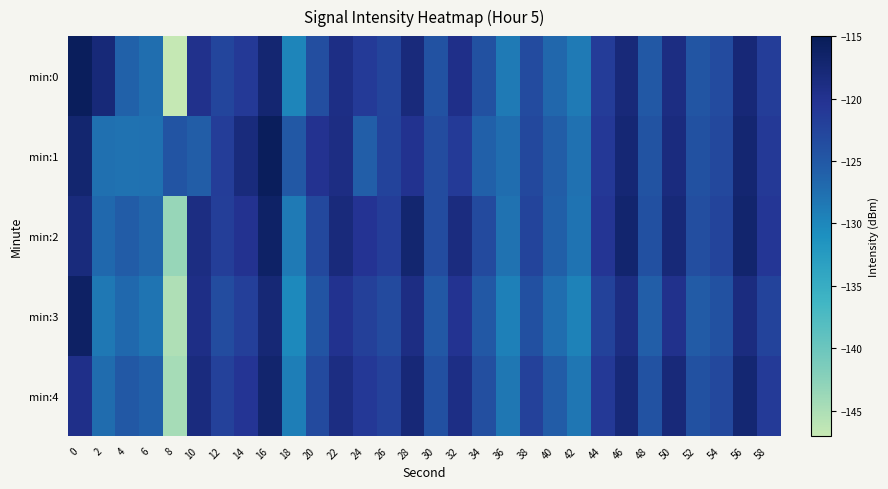

Reading left to right, list all the values displayed in this chart.

min:0: 0=-115.4	2=-118.0	4=-126.1	6=-127.4	8=-146.8	10=-119.7	12=-122.6	14=-121.0	16=-117.3	18=-129.8	20=-123.7	22=-119.1	24=-121.2	26=-122.4	28=-118.1	30=-124.2	32=-119.4	34=-124.1	36=-128.7	38=-123.3	40=-126.7	42=-128.7	44=-121.4	46=-118.0	48=-124.9	50=-118.8	52=-124.5	54=-123.4	56=-117.8	58=-121.5
min:1: 0=-117.2	2=-127.5	4=-127.9	6=-127.6	8=-124.4	10=-125.6	12=-121.5	14=-118.4	16=-115.4	18=-125.0	20=-120.1	22=-118.9	24=-125.7	26=-122.3	28=-119.9	30=-123.5	32=-121.2	34=-126.0	36=-127.3	38=-122.9	40=-125.5	42=-127.7	44=-120.9	46=-117.5	48=-124.3	50=-118.4	52=-124.1	54=-122.9	56=-117.3	58=-121.1
min:2: 0=-118.3	2=-126.8	4=-125.4	6=-126.5	8=-143.5	10=-118.8	12=-121.7	14=-120.1	16=-116.3	18=-128.7	20=-122.9	22=-118.2	24=-120.3	26=-121.6	28=-117.2	30=-123.5	32=-118.6	34=-123.2	36=-127.8	38=-122.5	40=-125.8	42=-127.9	44=-120.6	46=-117.1	48=-124.0	50=-118.0	52=-123.7	54=-122.5	56=-117.0	58=-120.7
min:3: 0=-116.2	2=-128.5	4=-126.8	6=-128.1	8=-145.2	10=-119.2	12=-123.5	14=-121.8	16=-117.7	18=-130.2	20=-124.5	22=-119.9	24=-122.0	26=-123.2	28=-118.9	30=-125.0	32=-120.2	34=-124.9	36=-129.3	38=-124.0	40=-127.3	42=-129.5	44=-122.2	46=-118.8	48=-125.7	50=-119.7	52=-125.3	54=-124.1	56=-118.6	58=-122.3
min:4: 0=-119.5	2=-127.2	4=-125.0	6=-125.9	8=-144.6	10=-118.5	12=-122.1	14=-120.5	16=-117.0	18=-129.1	20=-123.2	22=-118.8	24=-120.9	26=-122.1	28=-117.8	30=-124.0	32=-119.0	34=-123.8	36=-128.3	38=-122.1	40=-125.5	42=-128.2	44=-121.1	46=-117.9	48=-124.2	50=-118.1	52=-124.1	54=-123.0	56=-117.5	58=-121.2